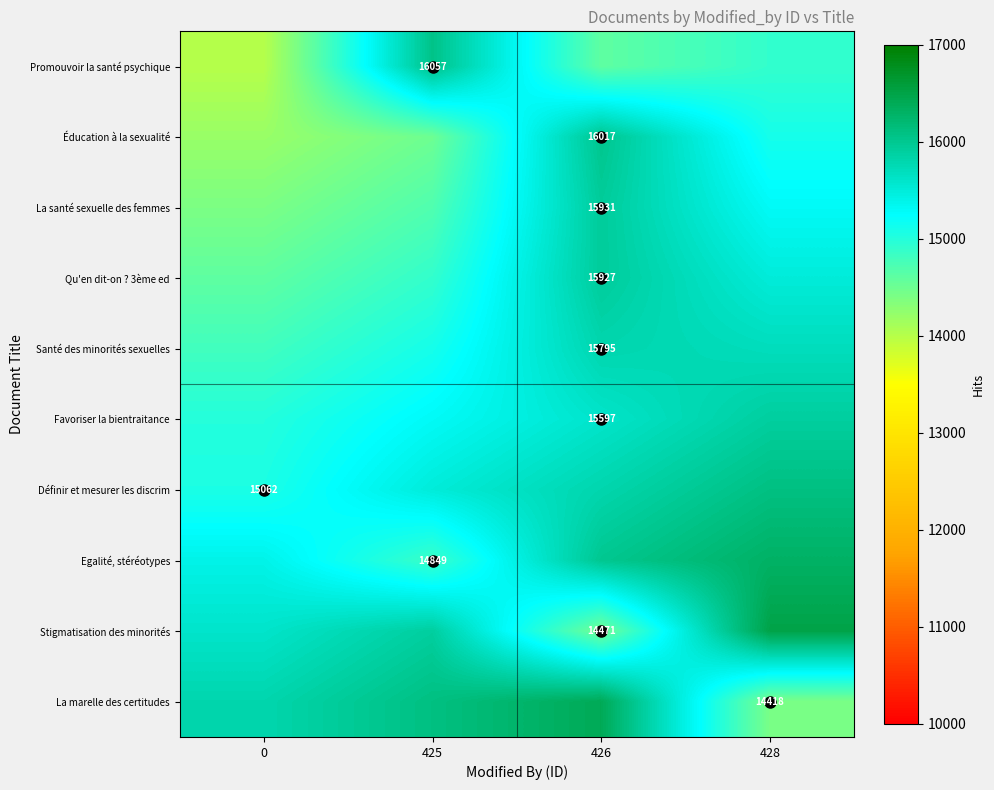

What is the maximum value shown in the chart?

16500